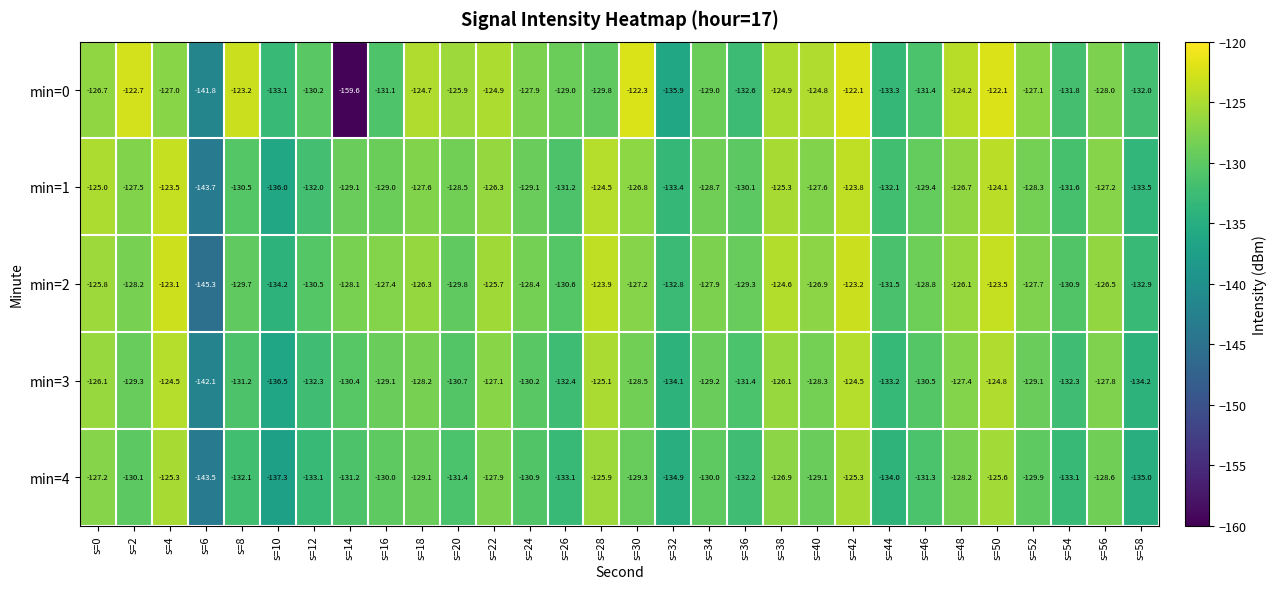

At which label is min=4 closest to -134?

s=44